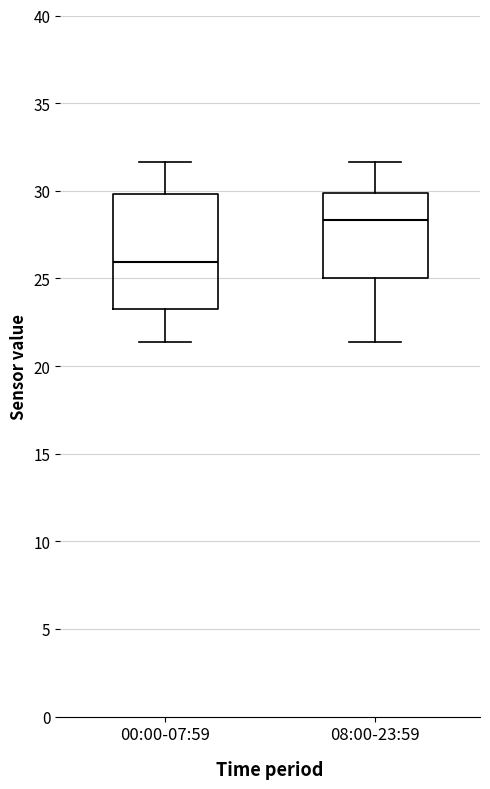

Reading left to right, read every box against the y-axis: the position of its median line, the range the box covers, and the ends of its whiskers. The values are not printed on the chart, so give them approximately, as read against the axis.

00:00-07:59: median 26.0, box 23.5 to 30.0, whiskers 21.5 to 31.5
08:00-23:59: median 28.5, box 25.0 to 30.0, whiskers 21.5 to 31.5